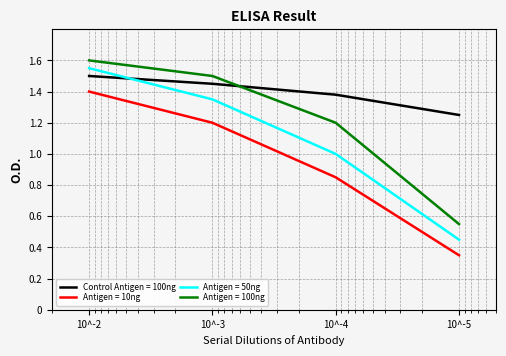

How many data points does each series have?

4